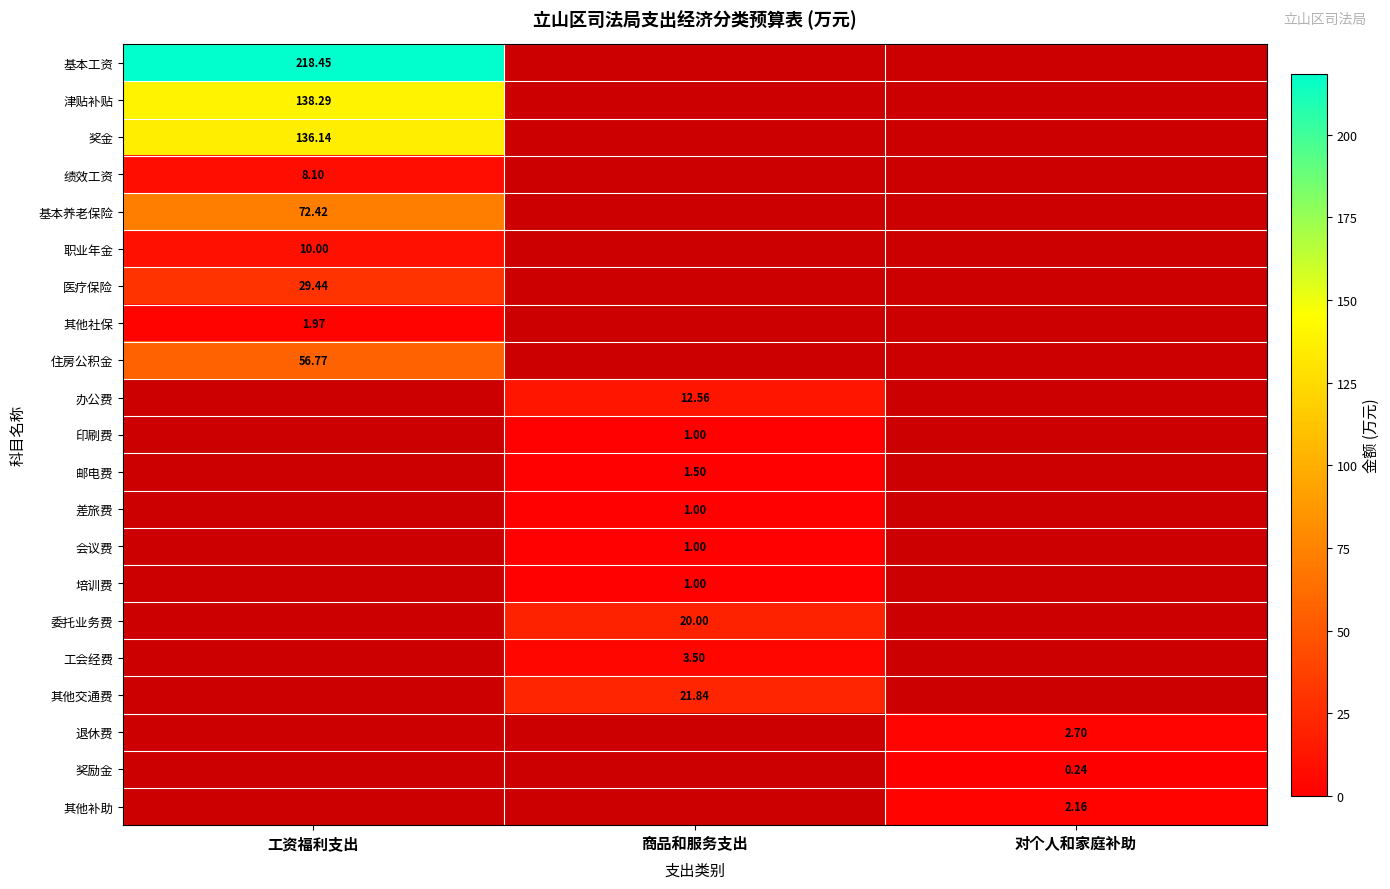

Between 商品和服务支出 and 工资福利支出, which is larger?

工资福利支出